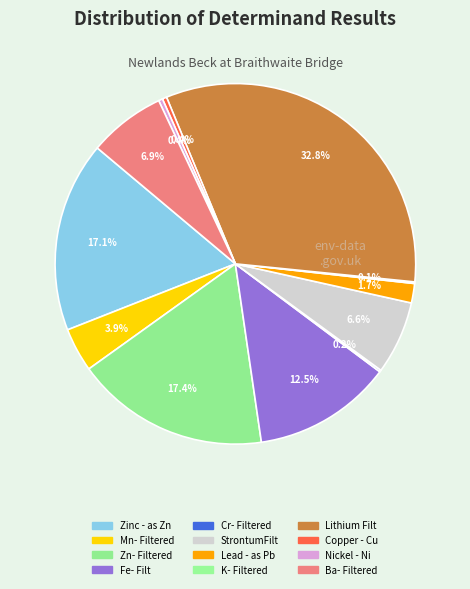

To the nearest percent, what is the combined percentage of Zn- Filtered and K- Filtered?

18%